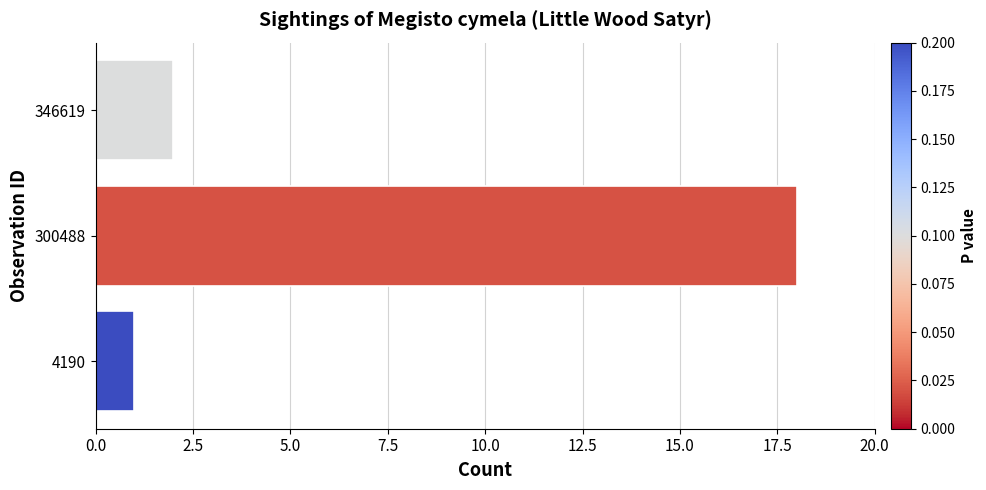

Reading bottom to top, extract all data points from this chart.

1	18	2